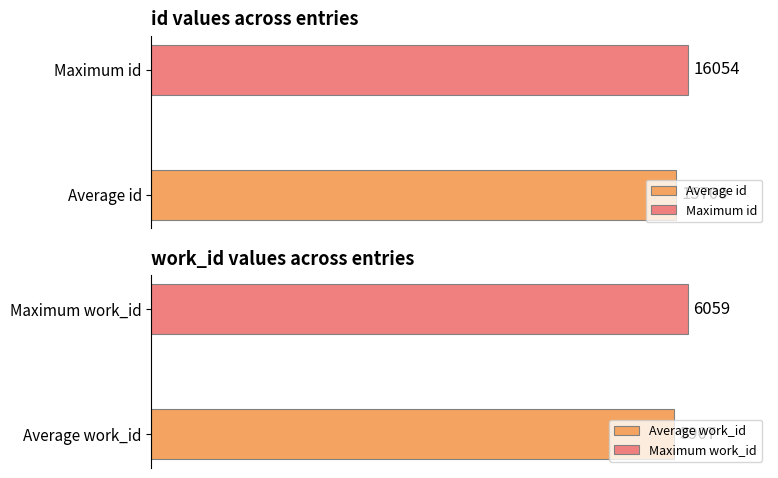

Is it true that id equals 22781 at 2009-09-14?

False